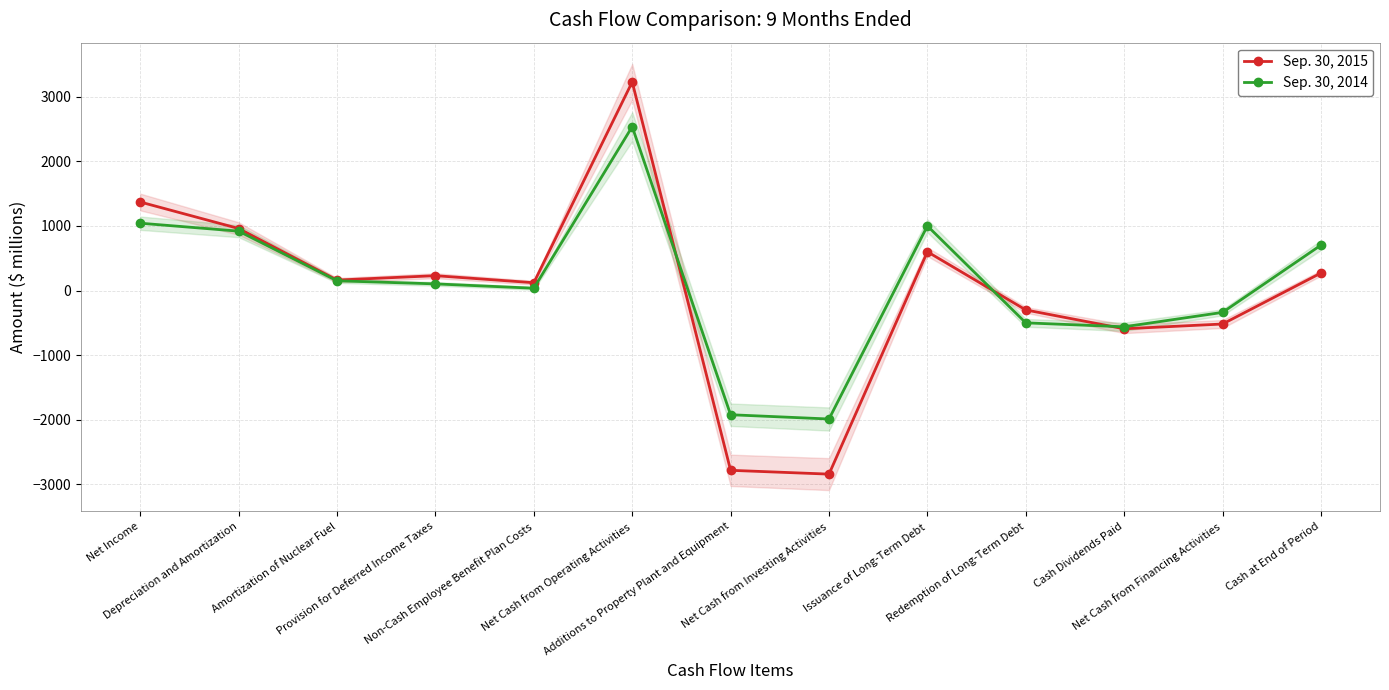

At which label does Sep. 30, 2014 first exceed 103?

Net Income